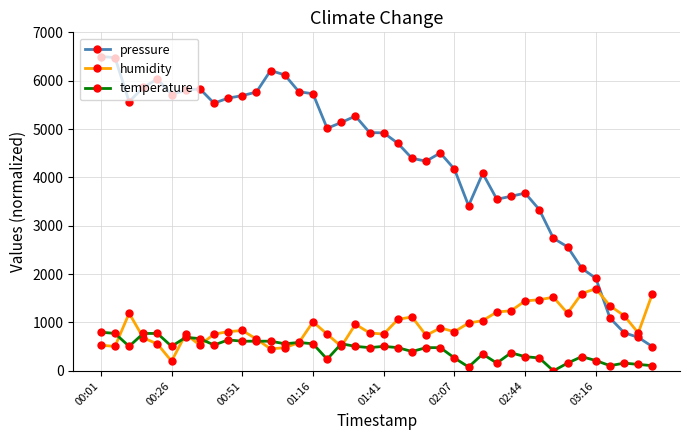

What is the average value of the pressure series?

4392.8